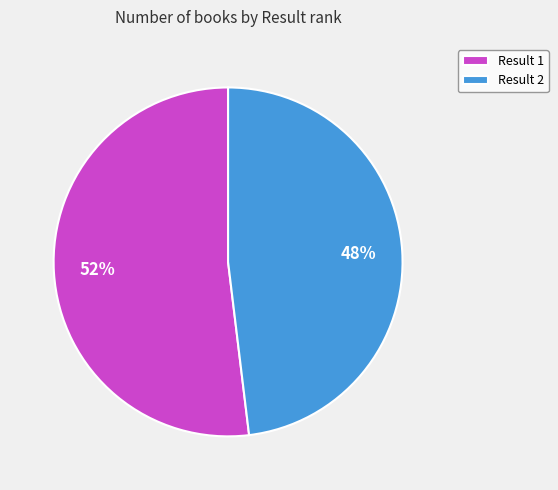

Rank the categories by value from highest to lowest.

Result 1, Result 2